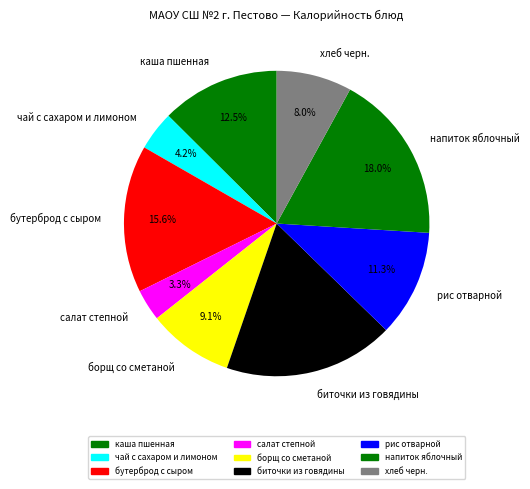

What percentage is the салат степной slice, to the nearest percent?

3%